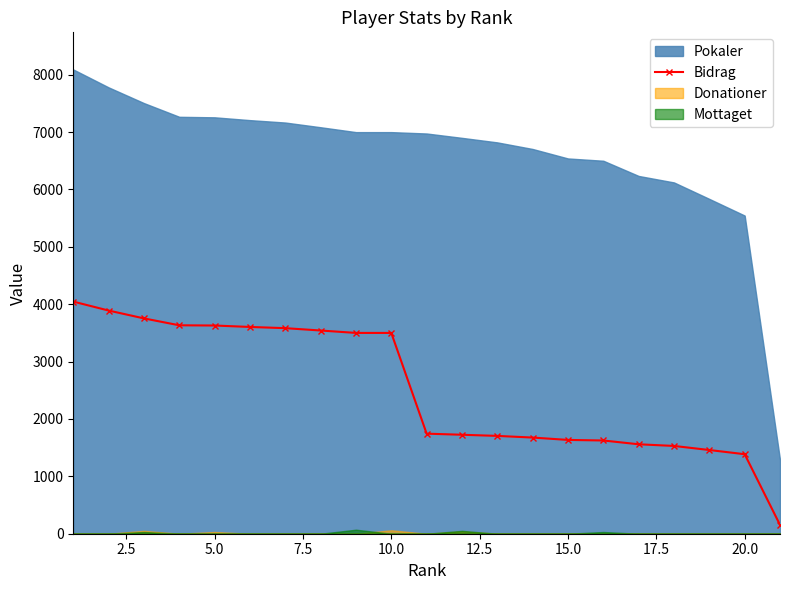

True or false: the data shows 952 at 12.5.

False